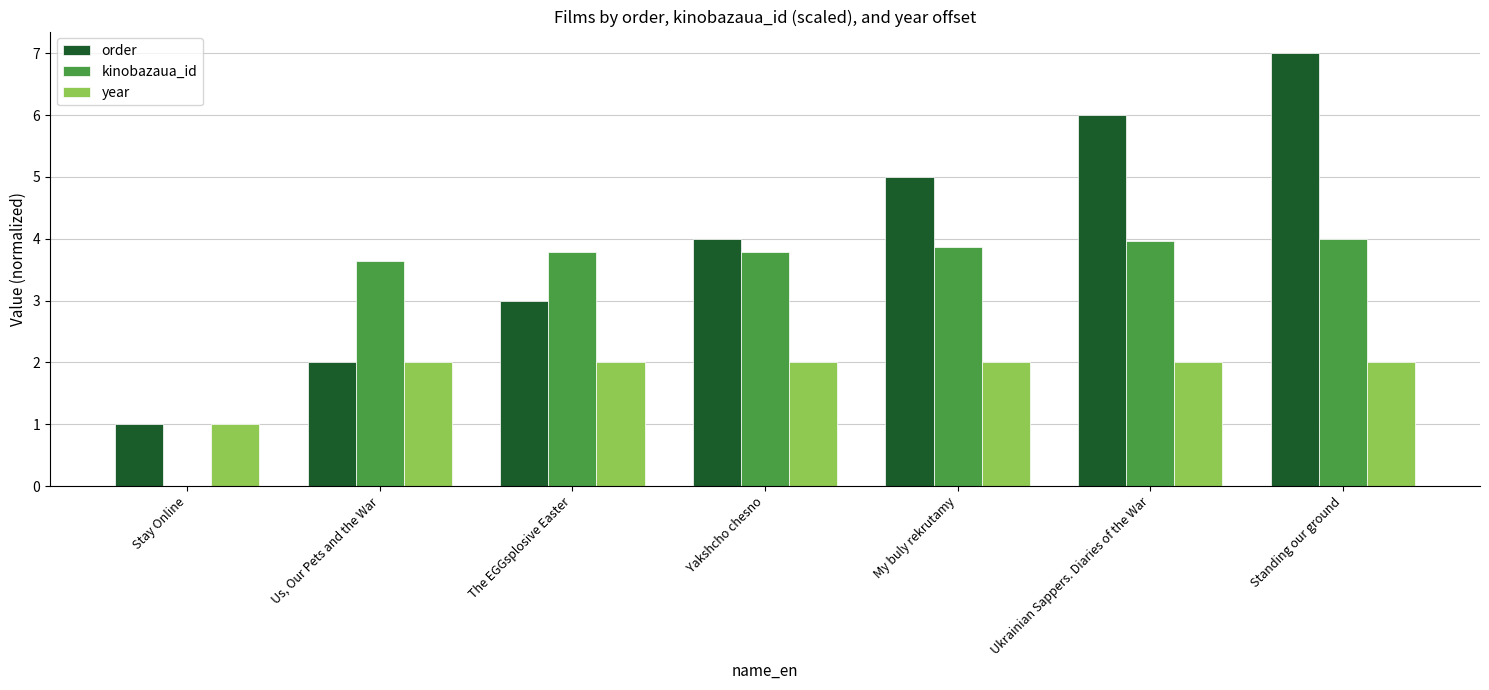

What is the greatest value displayed?

7.0